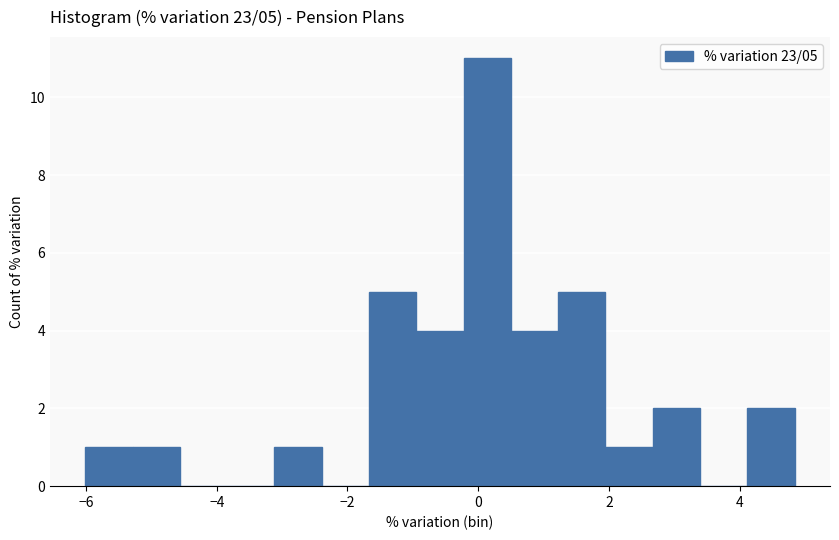

Around what value on the x-axis is the tallest bar? Give the approximate position of its centre, as read against the axis.

0.2